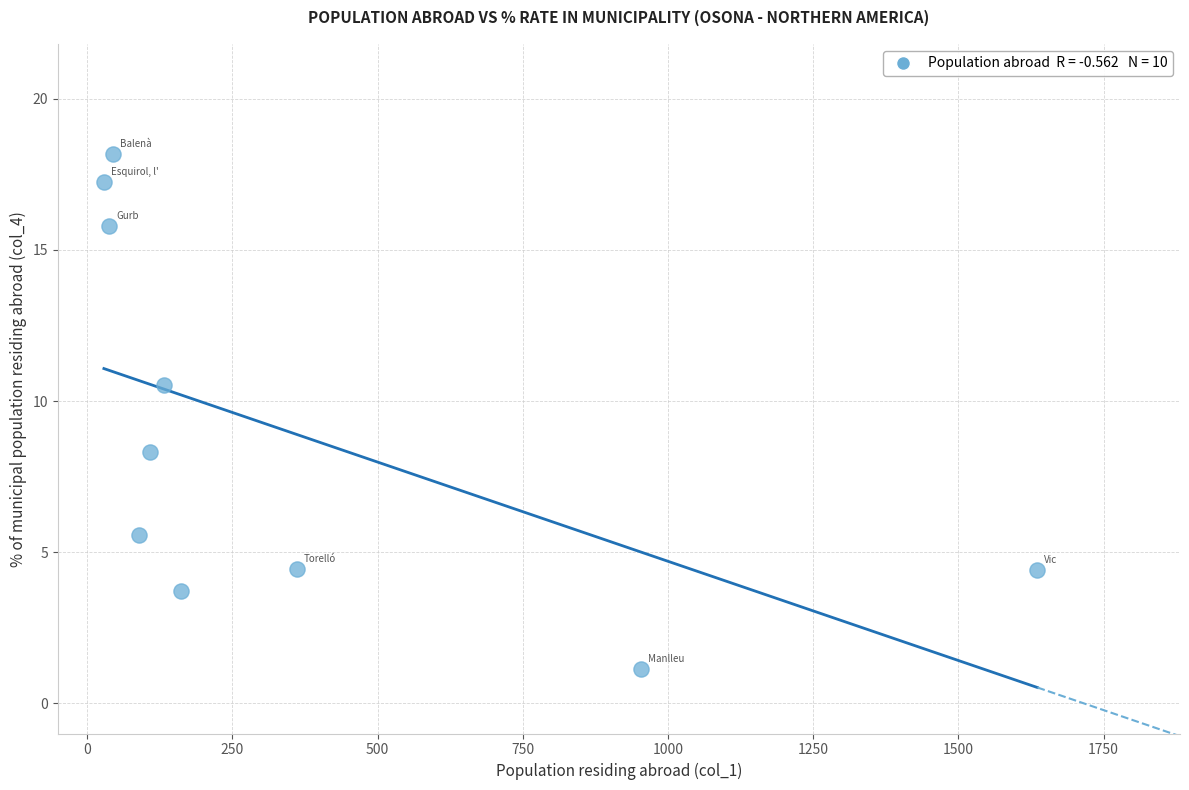

What is the average X value?

355.4